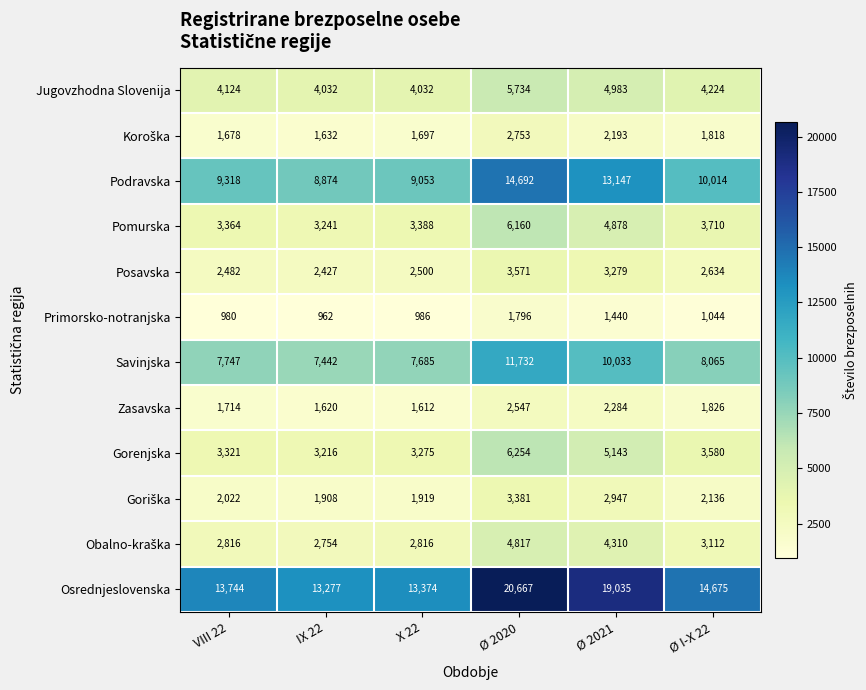

Which category has the lowest value across all series?

IX 22